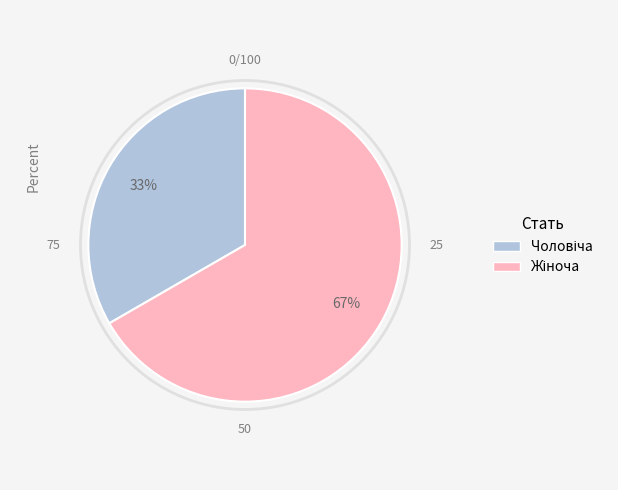

How many slices are in this pie chart?

2